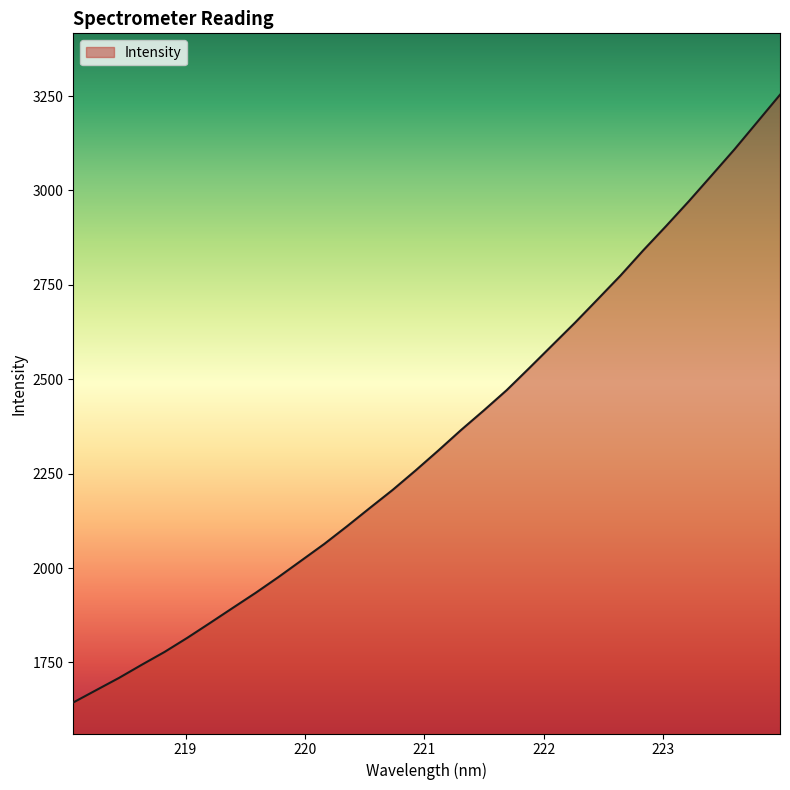

What is the difference between the maximum and minimum values?

1609.6